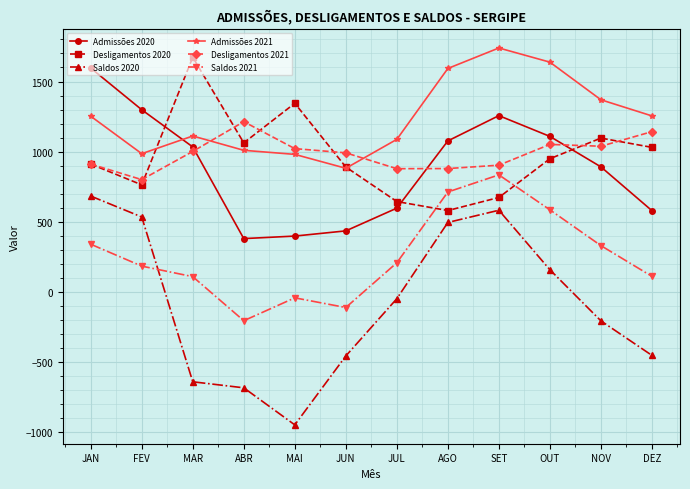

How many interior local valleys does the Admissões 2020 series have?

1